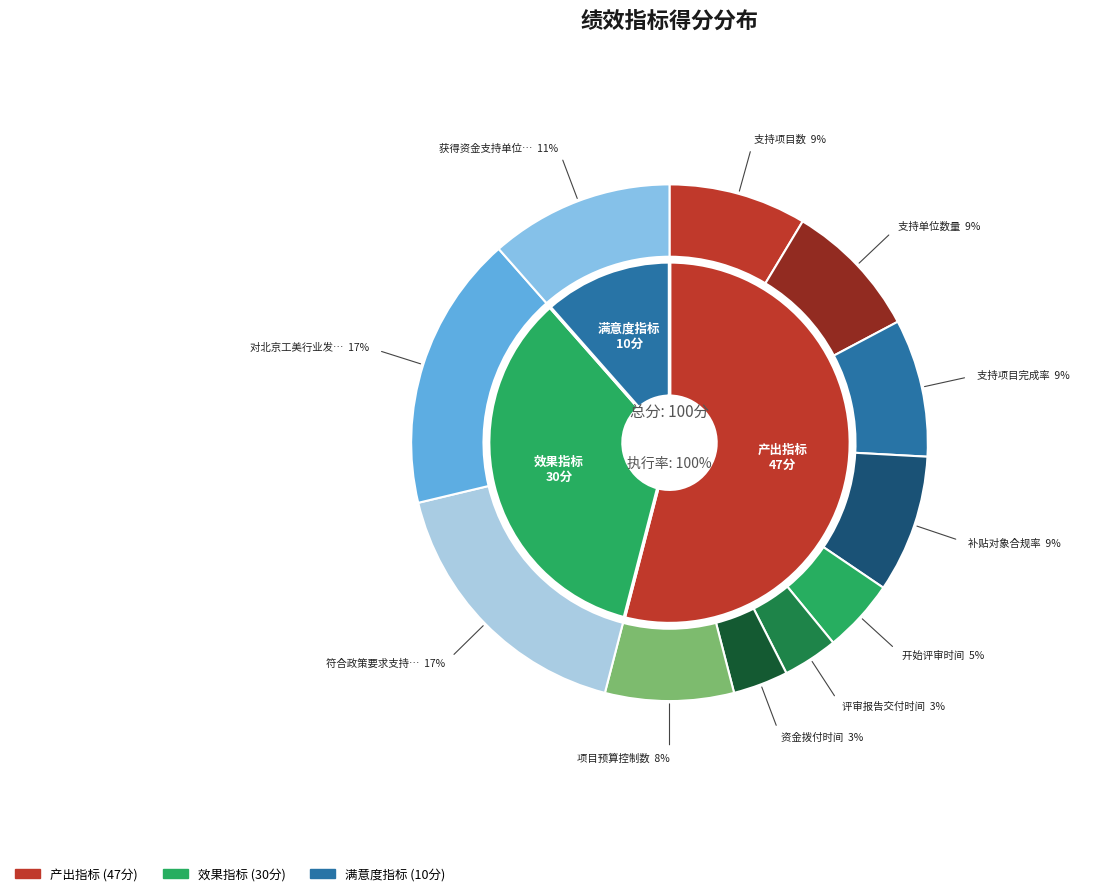

Combined, do 开始评审时间 and 项目预算控制数 account for over 50%?

No